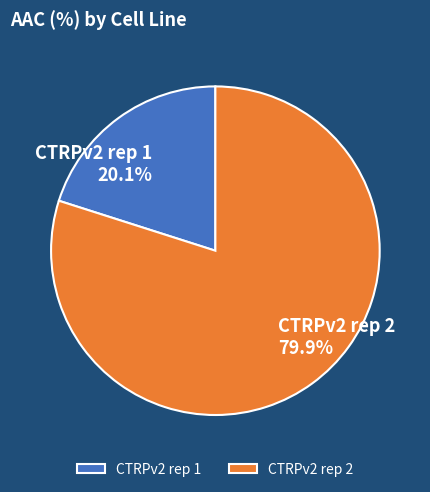

To the nearest percent, what portion does CTRPv2 rep 1 represent?

20%